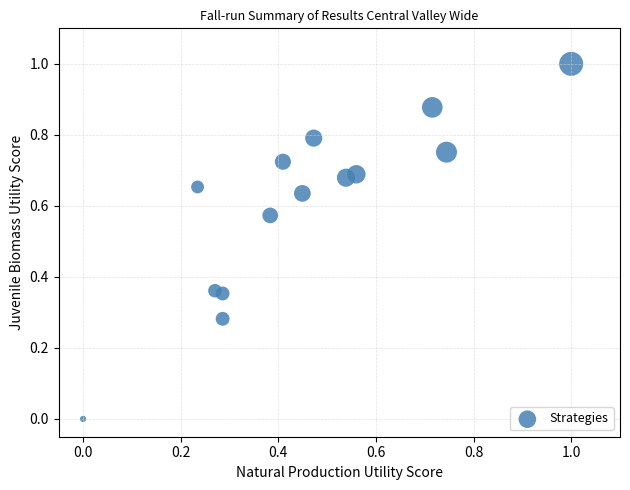

What is the range of Y values (max minus min)?

1.0